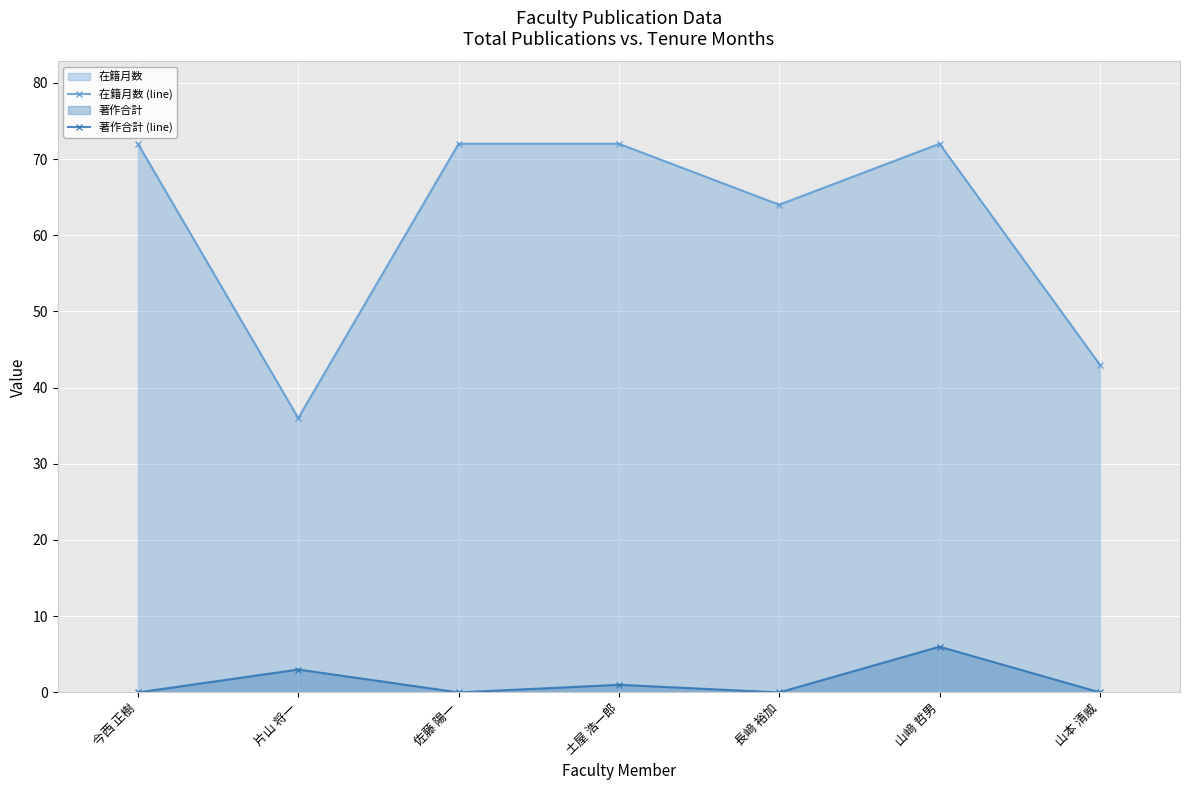

True or false: 著作合計 (line) and 在籍月数 (line) cross at least once.

False